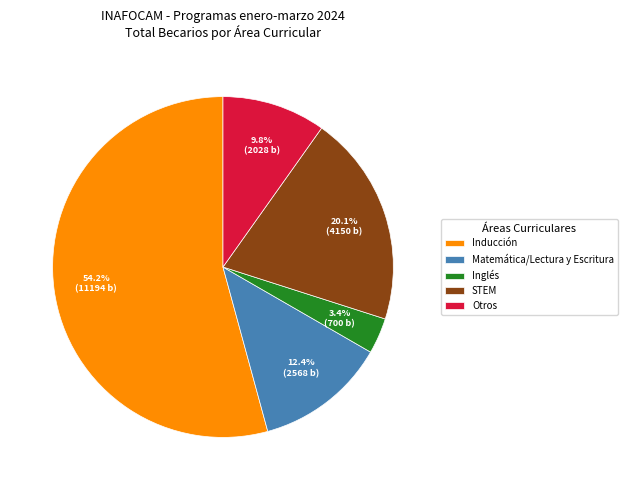

What portion of the pie excludes Matemática/Lectura y Escritura?

87.6%